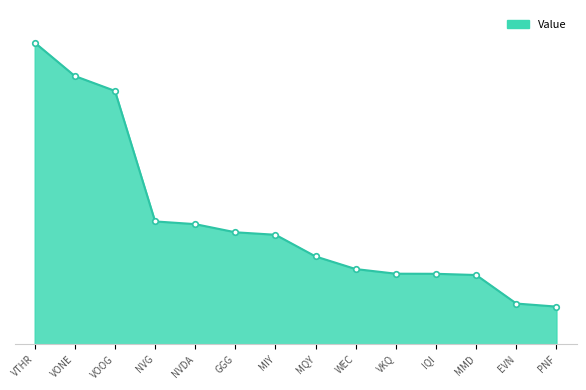

What is the approximate value at MQY?

288720